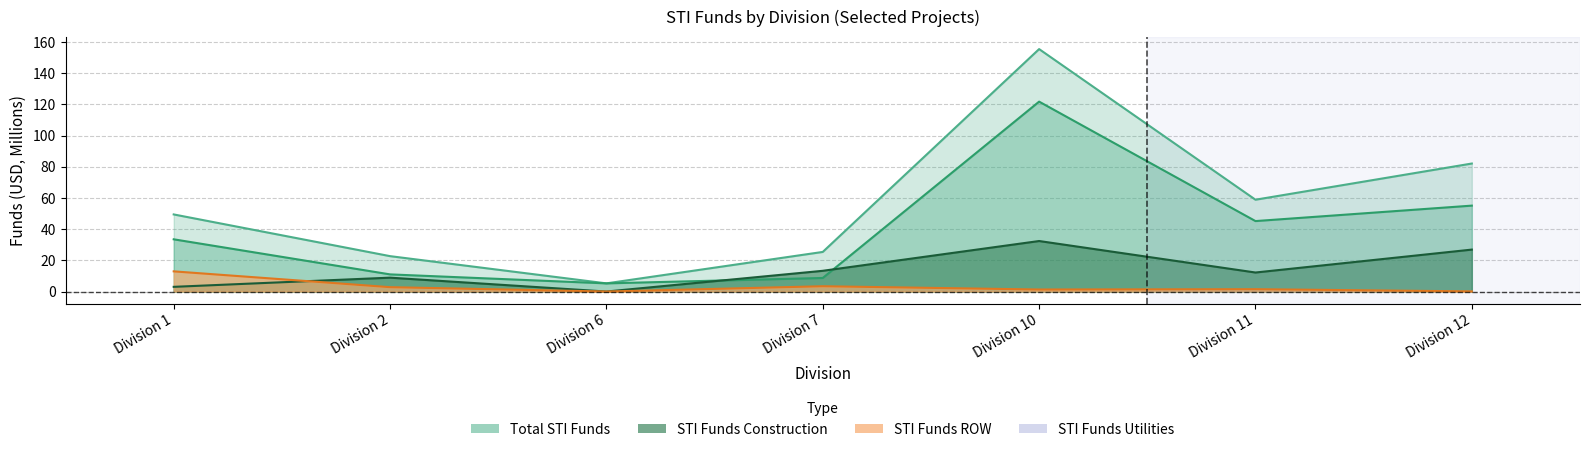

Is it true that STI Funds Construction equals 1.1 at Division 6?

False